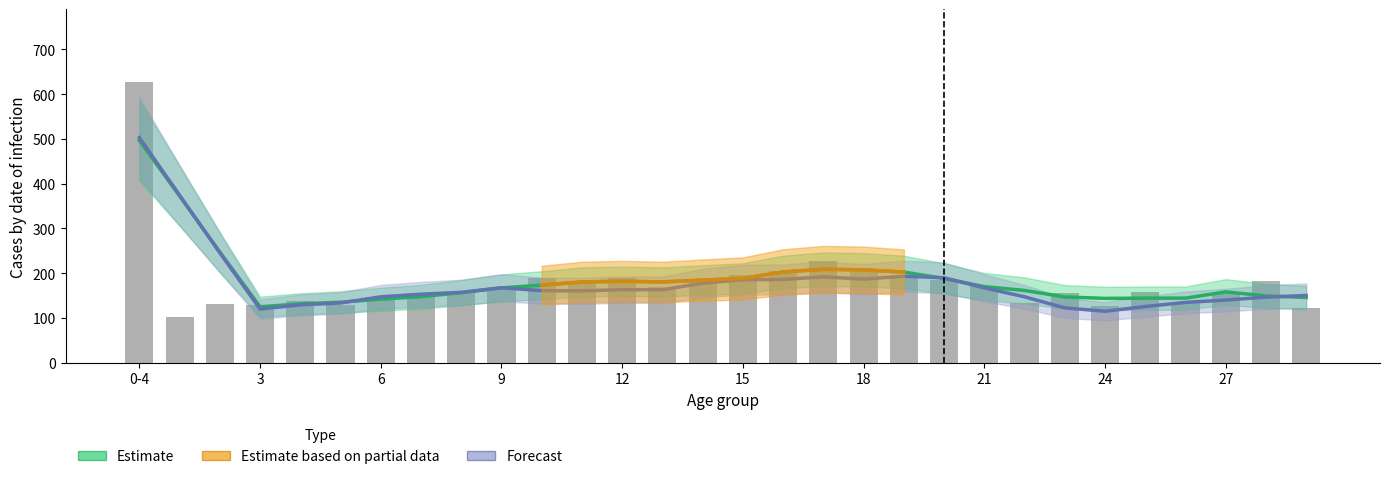

Is it true that the value at 26 is 64?

False